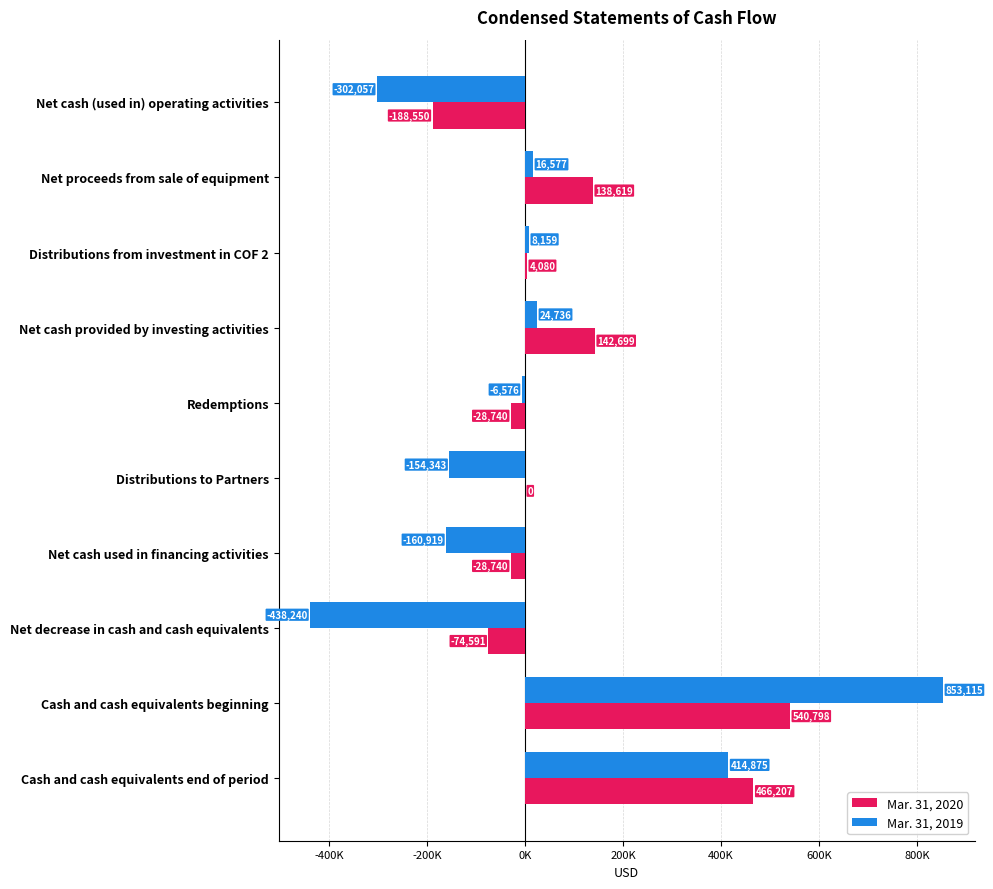

Reading left to right, extract all data points from this chart.

Mar. 31, 2020: -188550	138619	4080	142699	-28740	0	-28740	-74591	540798	466207
Mar. 31, 2019: -302057	16577	8159	24736	-6576	-154343	-160919	-438240	853115	414875